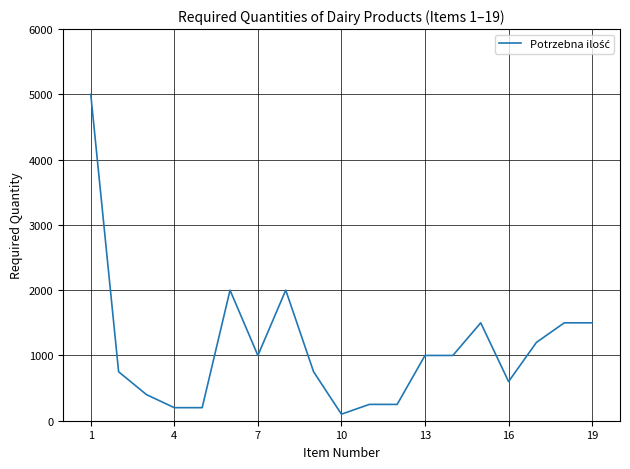

What is the greatest value displayed?

5000